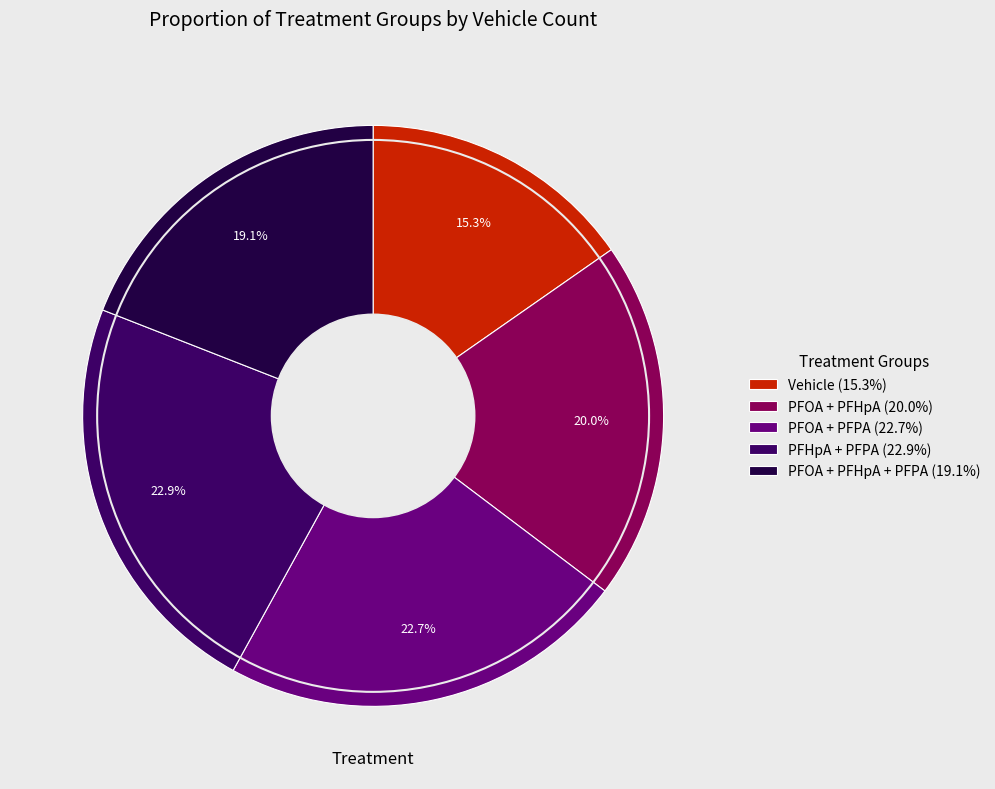

What percentage do PFHpA + PFPA (22.9%) and Vehicle (15.3%) together represent?

38.2%